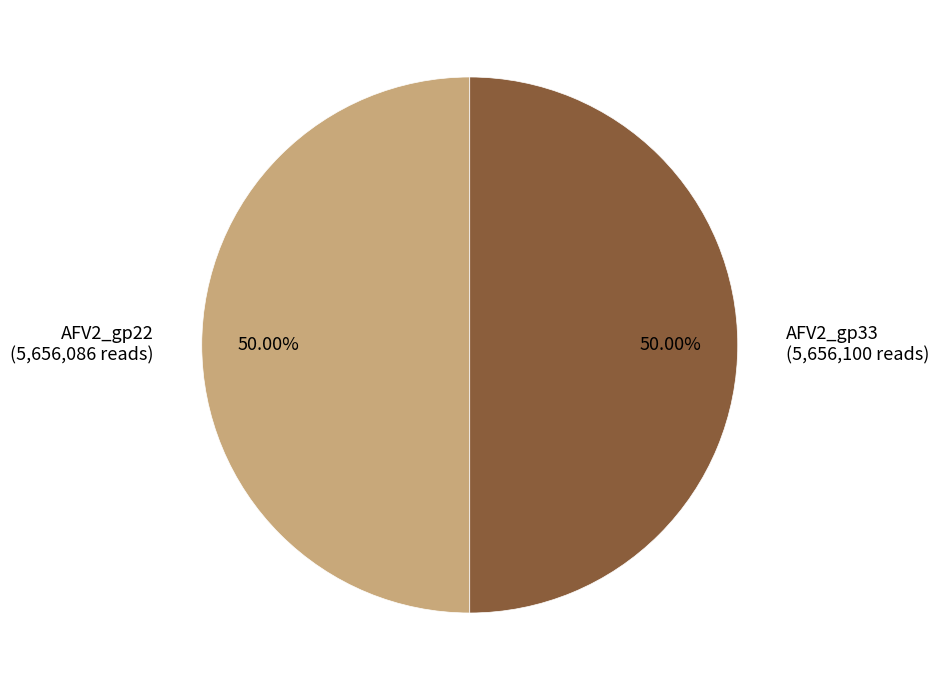

How many slices are in this pie chart?

2